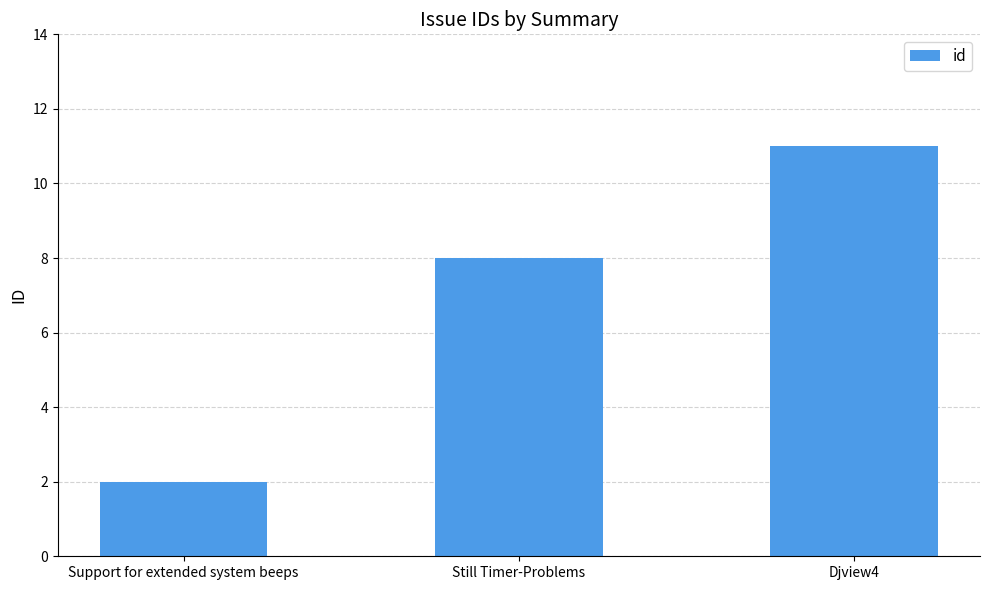

How many values are below 8?

1